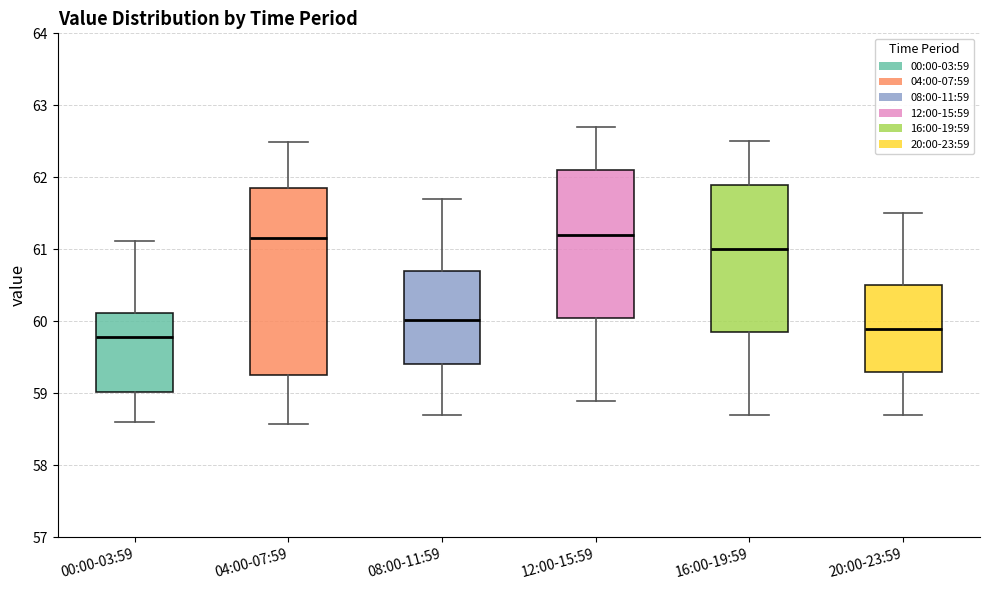

Reading left to right, read every box against the y-axis: the position of its median line, the range the box covers, and the ends of its whiskers. The values are not printed on the chart, so give them approximately, as read against the axis.

00:00-03:59: median 59.8, box 59.0 to 60.1, whiskers 58.6 to 61.1
04:00-07:59: median 61.2, box 59.3 to 61.8, whiskers 58.6 to 62.5
08:00-11:59: median 60.0, box 59.4 to 60.7, whiskers 58.7 to 61.7
12:00-15:59: median 61.2, box 60.1 to 62.1, whiskers 58.9 to 62.7
16:00-19:59: median 61.0, box 59.9 to 61.9, whiskers 58.7 to 62.5
20:00-23:59: median 59.9, box 59.3 to 60.5, whiskers 58.7 to 61.5